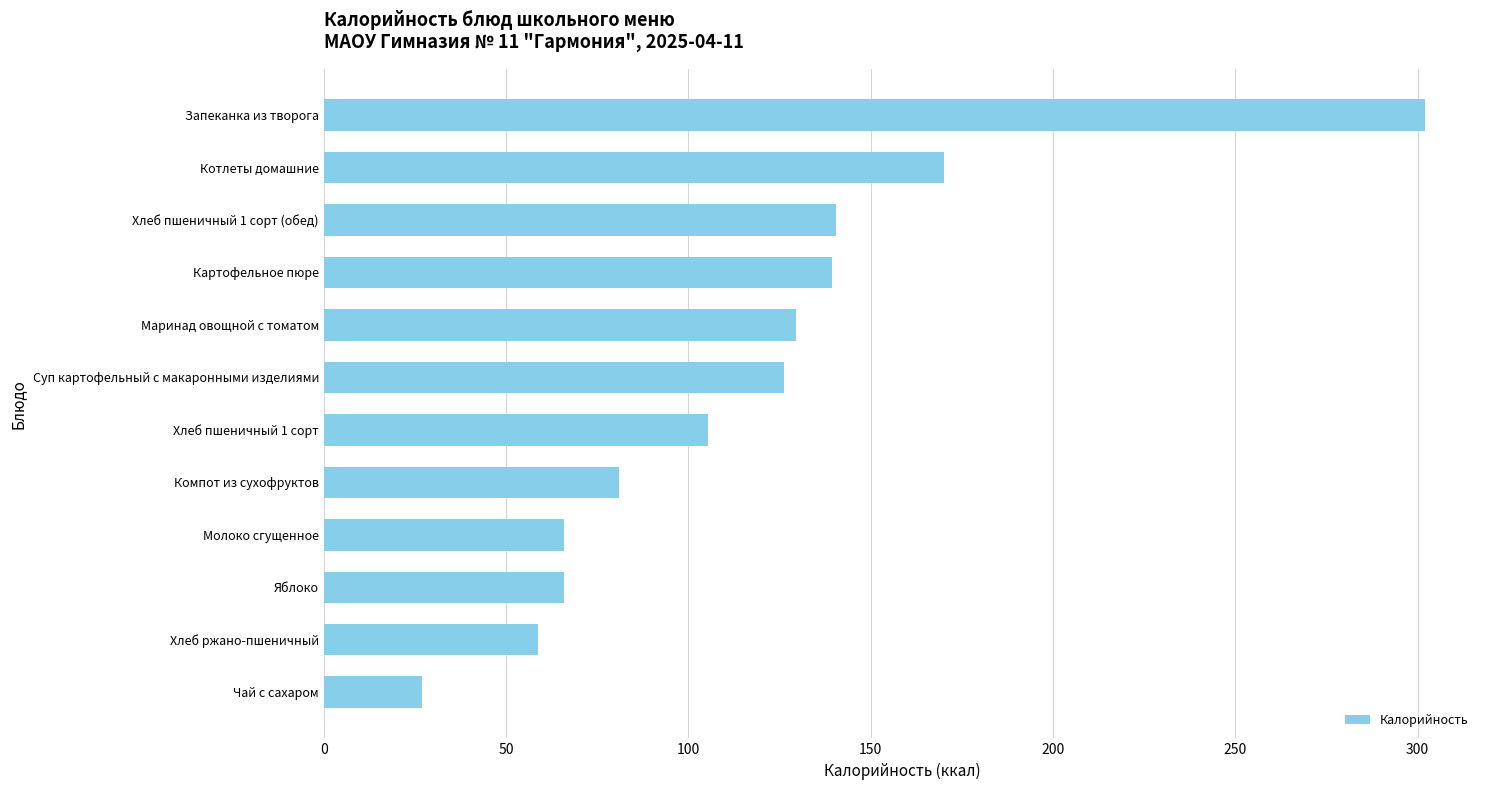

Which has a higher value, Маринад овощной с томатом or Хлеб пшеничный 1 сорт?

Маринад овощной с томатом